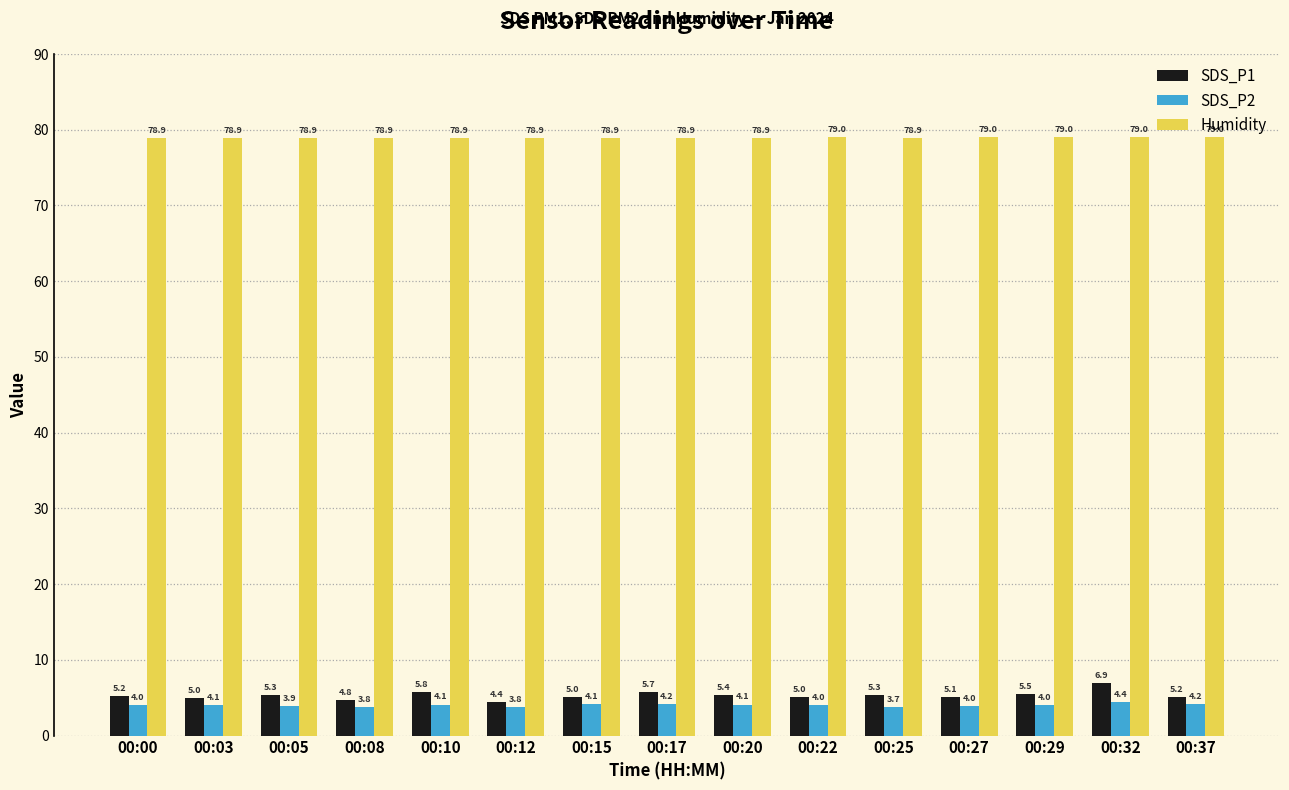

What are all the series names shown in the legend?

SDS_P1, SDS_P2, Humidity